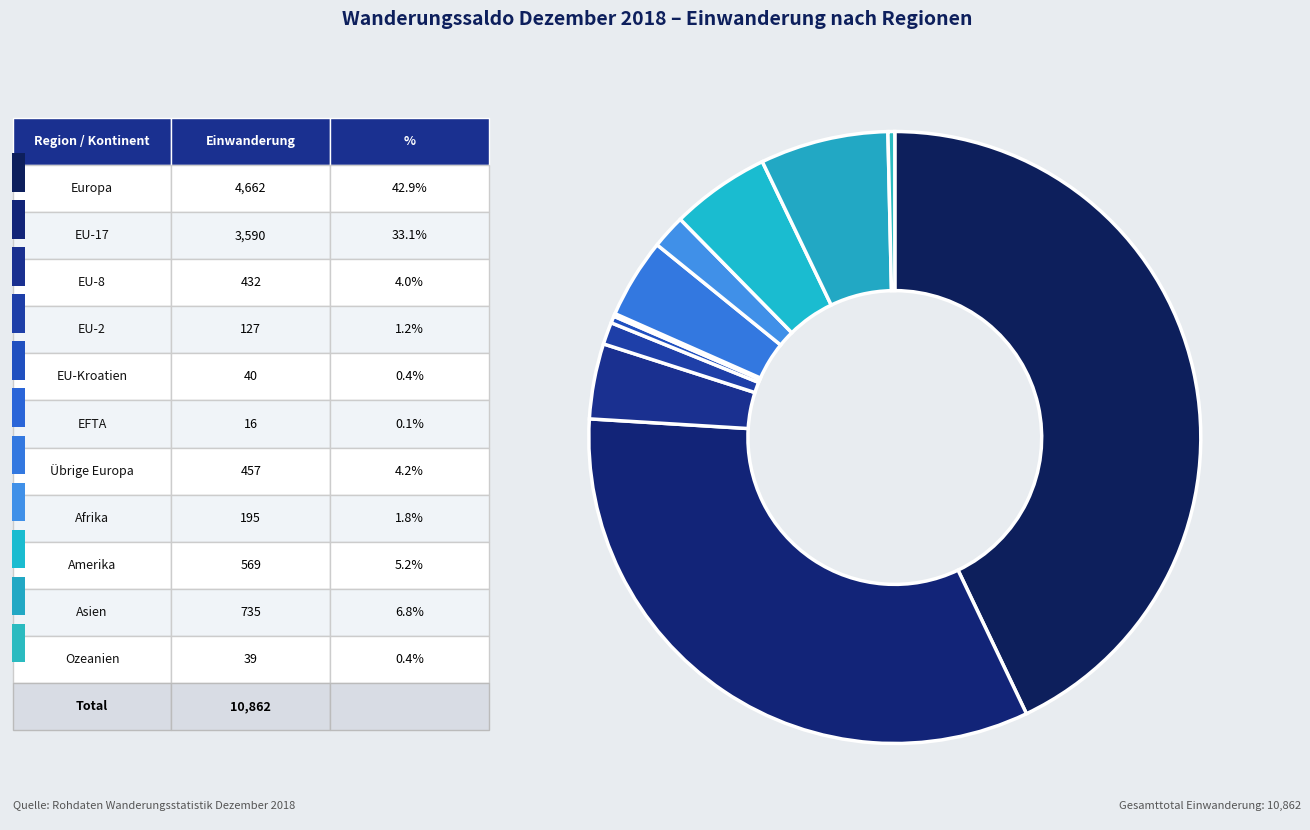

How many slices are in this pie chart?

11